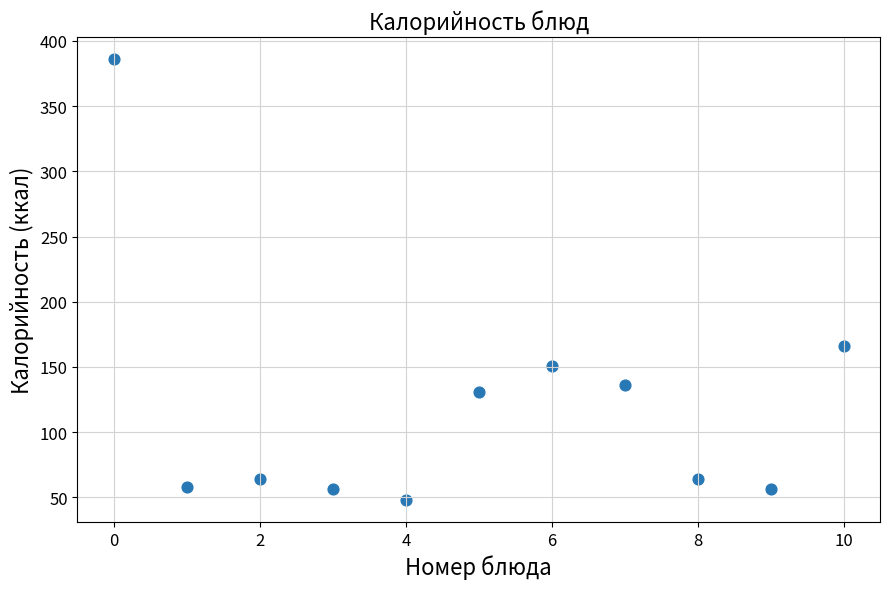

What is the range of Y values (max minus min)?

338